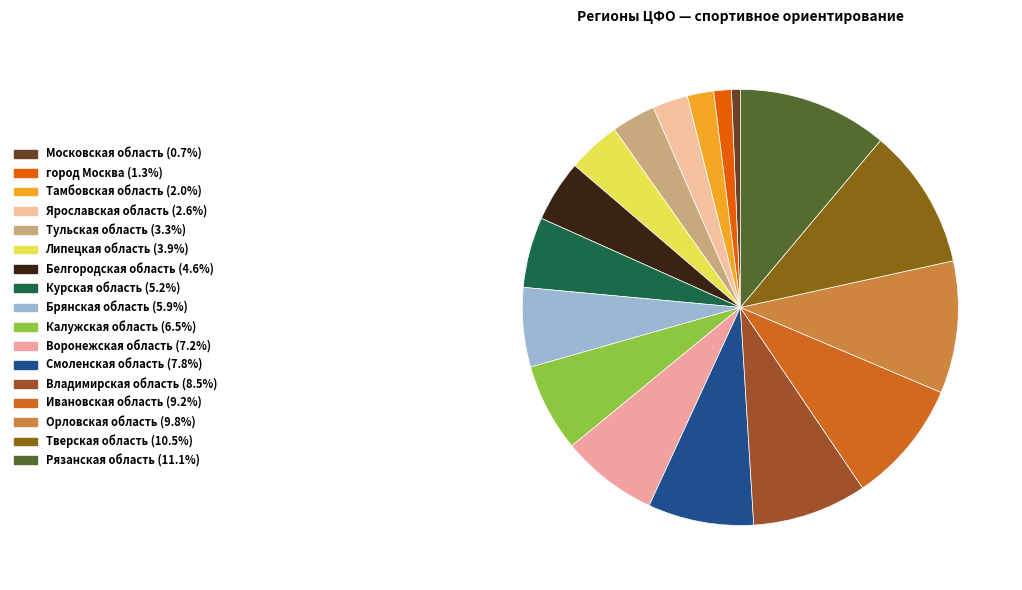

Rank the categories by value from lowest to highest.

Московская область, город Москва, Тамбовская область, Ярославская область, Тульская область, Липецкая область, Белгородская область, Курская область, Брянская область, Калужская область, Воронежская область, Смоленская область, Владимирская область, Ивановская область, Орловская область, Тверская область, Рязанская область